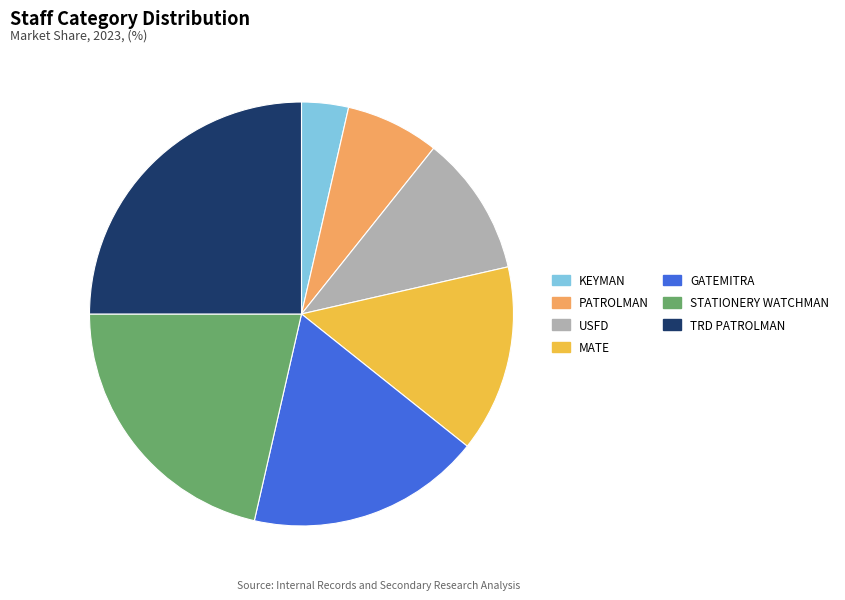

Does any single category account for the majority?

No